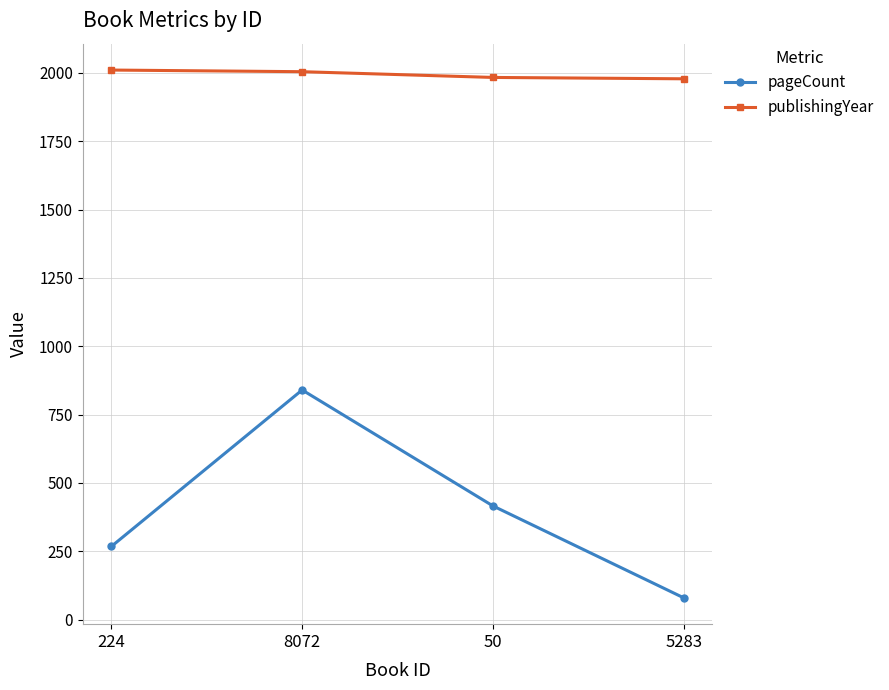

Which category has the lowest value in the pageCount series?

5283